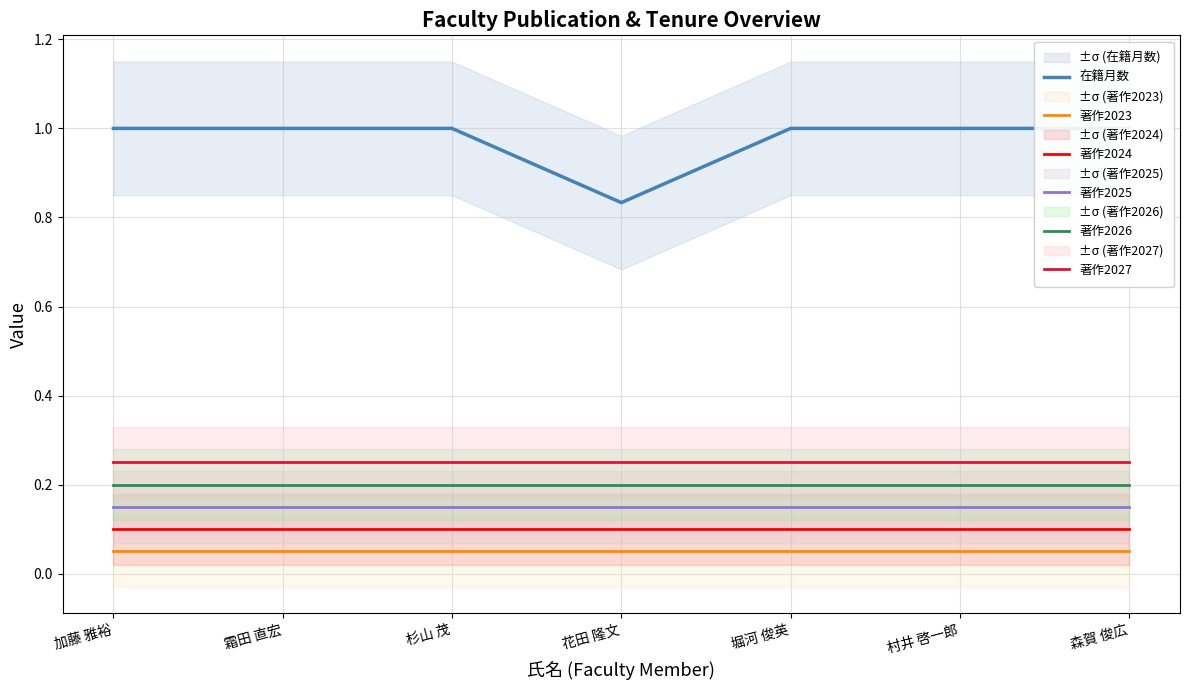

Reading left to right, list all the values displayed in this chart.

在籍月数: 1.0	1.0	1.0	0.8	1.0	1.0	1.0
著作2023: 0.1	0.1	0.1	0.1	0.1	0.1	0.1
著作2024: 0.1	0.1	0.1	0.1	0.1	0.1	0.1
著作2025: 0.2	0.2	0.2	0.2	0.2	0.2	0.2
著作2026: 0.2	0.2	0.2	0.2	0.2	0.2	0.2
著作2027: 0.2	0.2	0.2	0.2	0.2	0.2	0.2